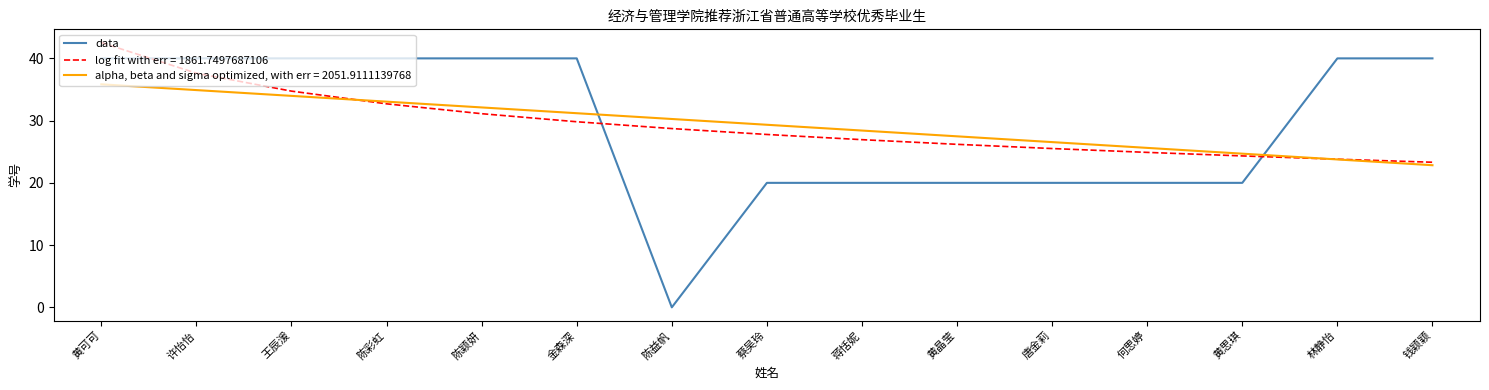

Which category has the highest value across all series?

黄可可